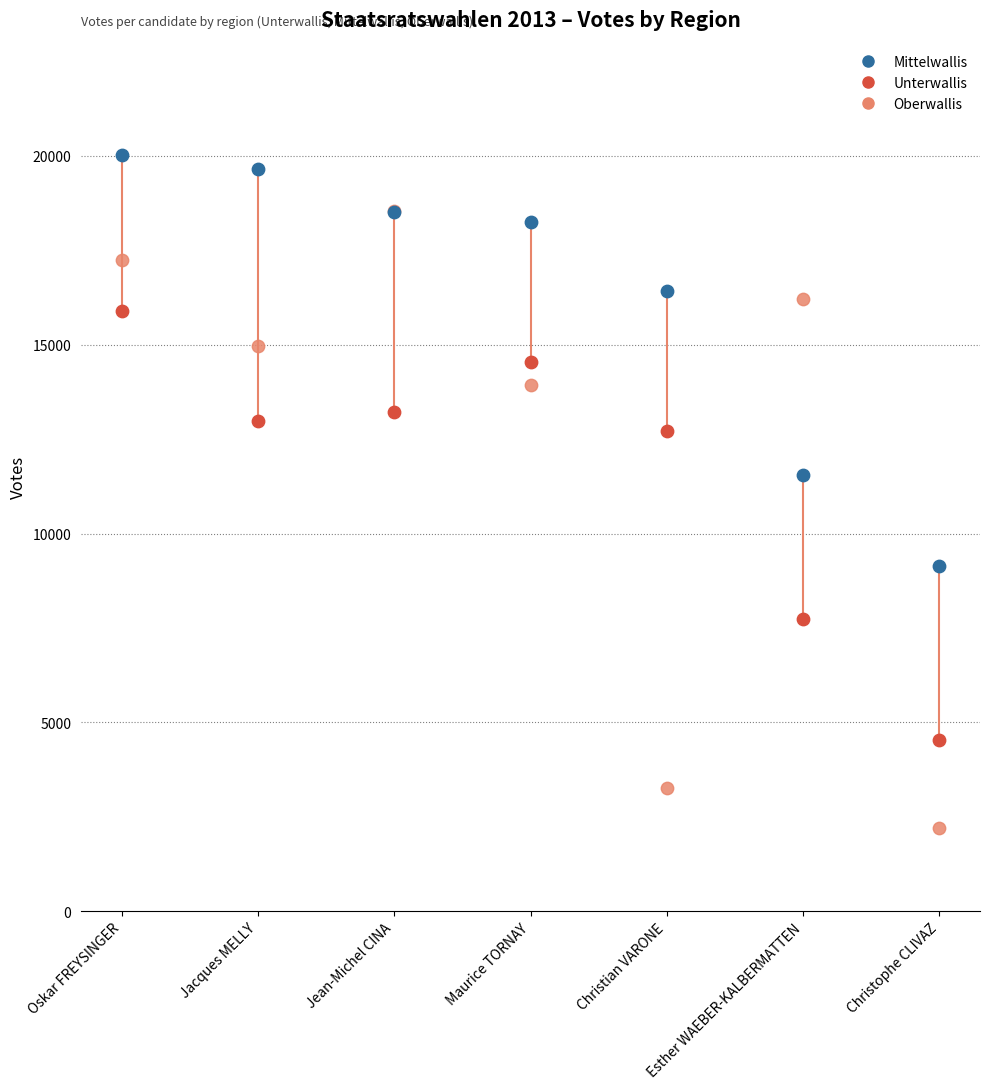

Which series contains the lowest Y value?

Oberwallis